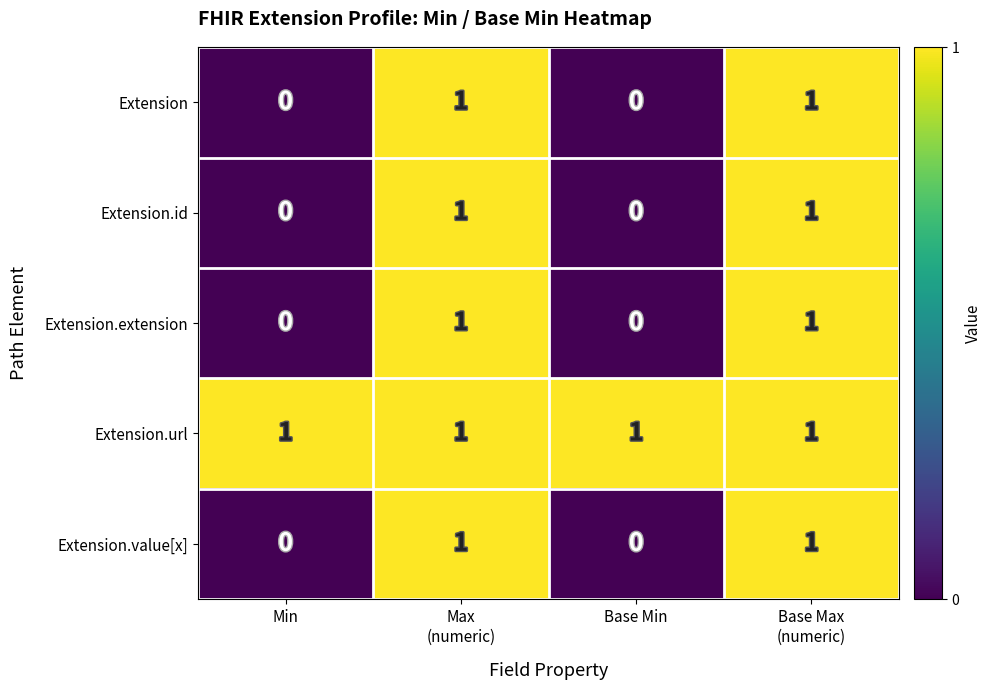

What is the total value across all series at Min?

1